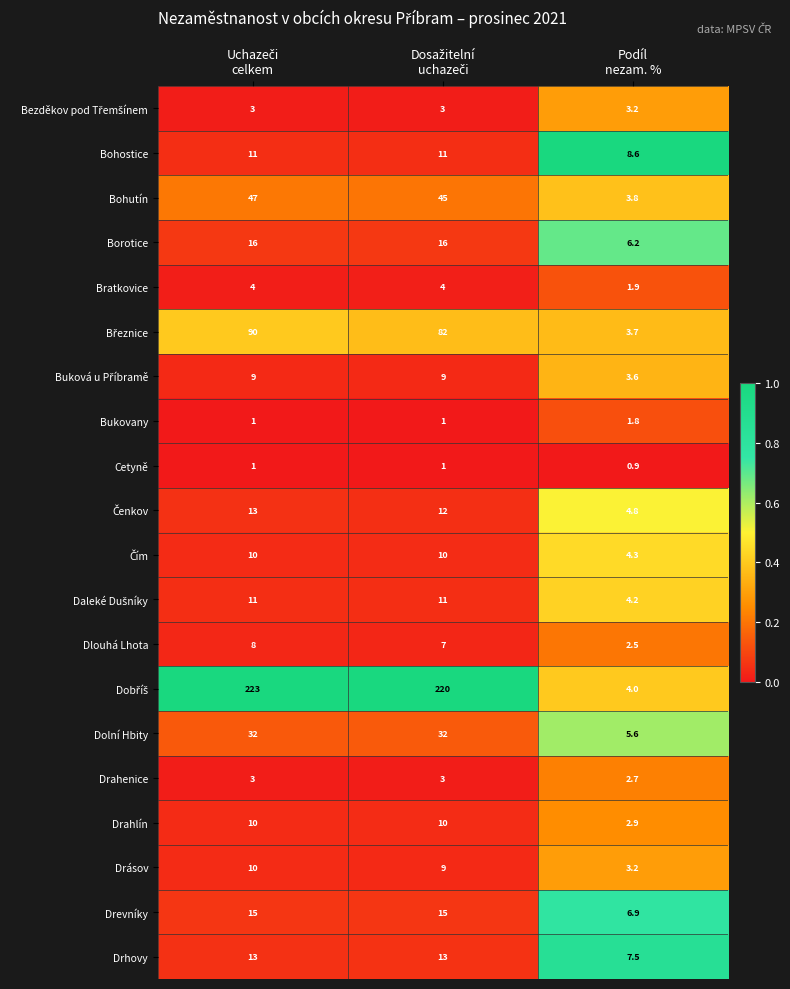

What is the smallest value displayed?

0.9